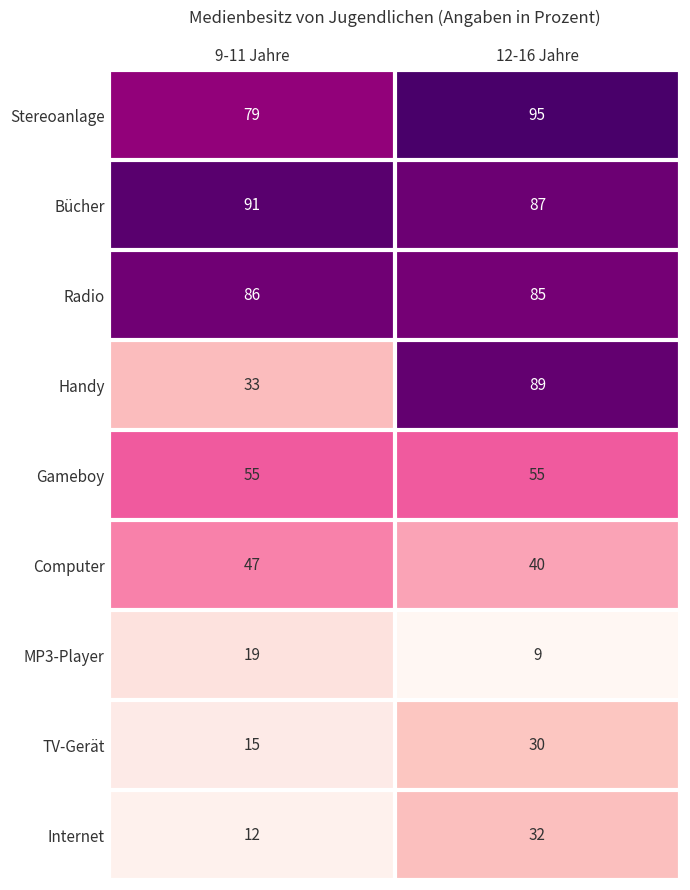

At which category does the chart reach its peak across all series?

12-16 Jahre